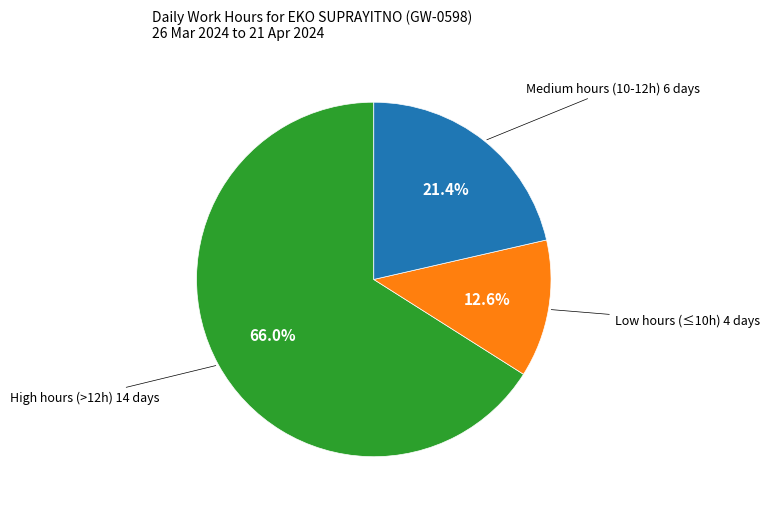

Is there a majority slice in this chart?

Yes